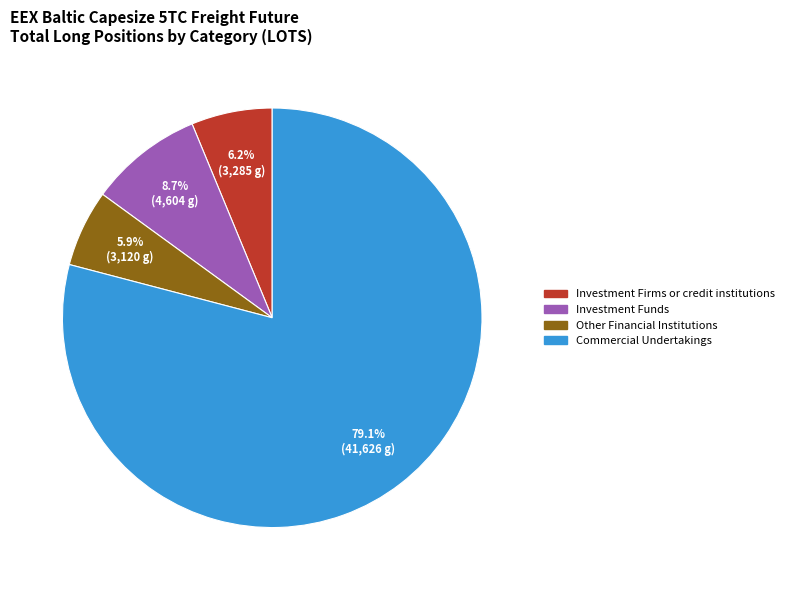

Is Commercial Undertakings the majority of the pie?

Yes